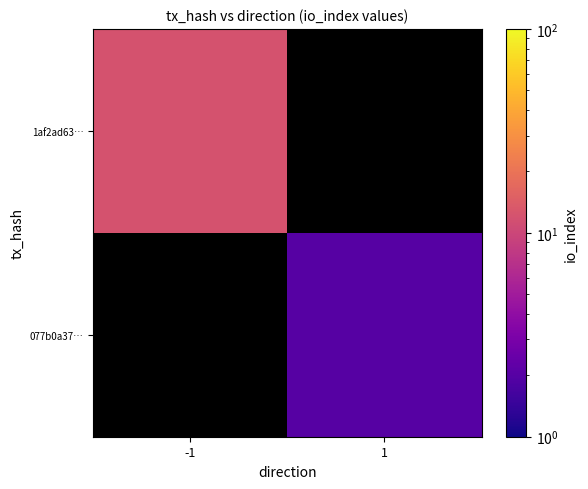

Which has a higher value, 1 or -1?

-1